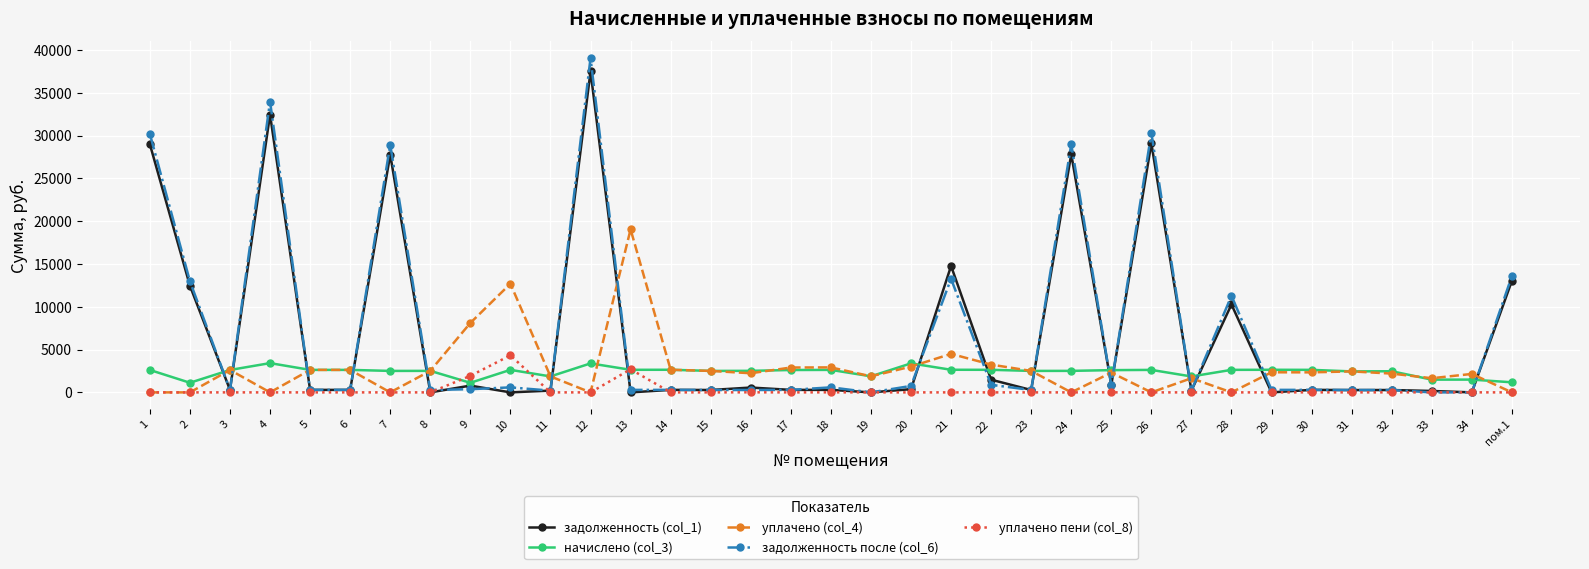

What is the total value across all series at 13?

24679.7